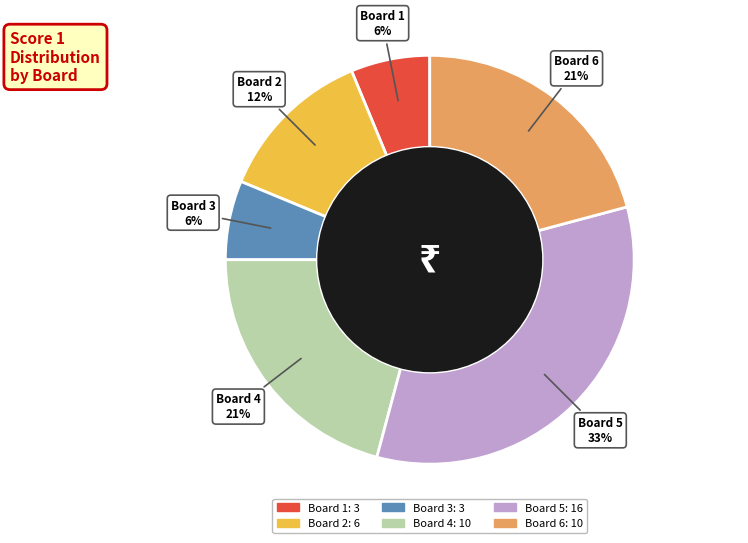

Do Board 6 and Board 5 together represent more than half of the pie?

Yes